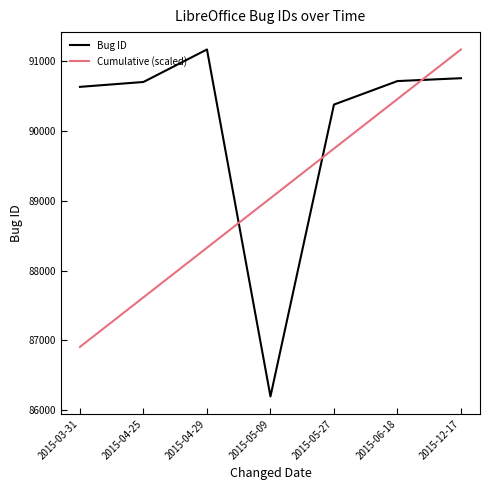

What is the difference between the second highest and minimum values in the Bug ID series?

4561.0